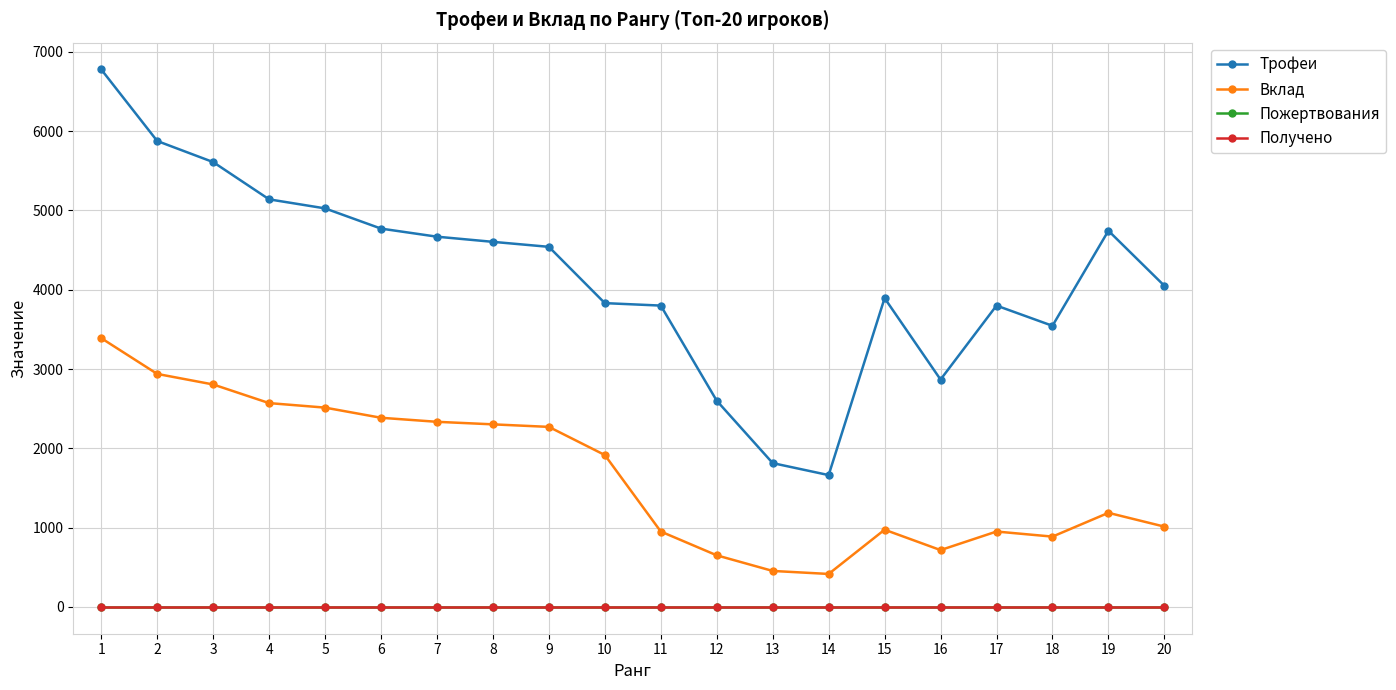

Is this an area chart (filled region under the line)?

No